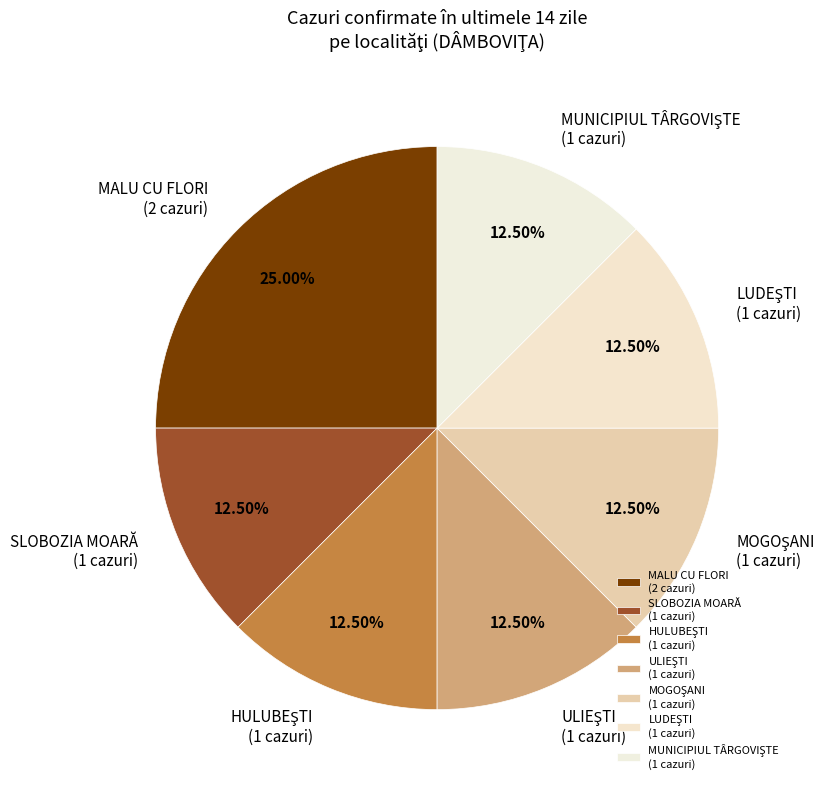

Is there a majority slice in this chart?

No